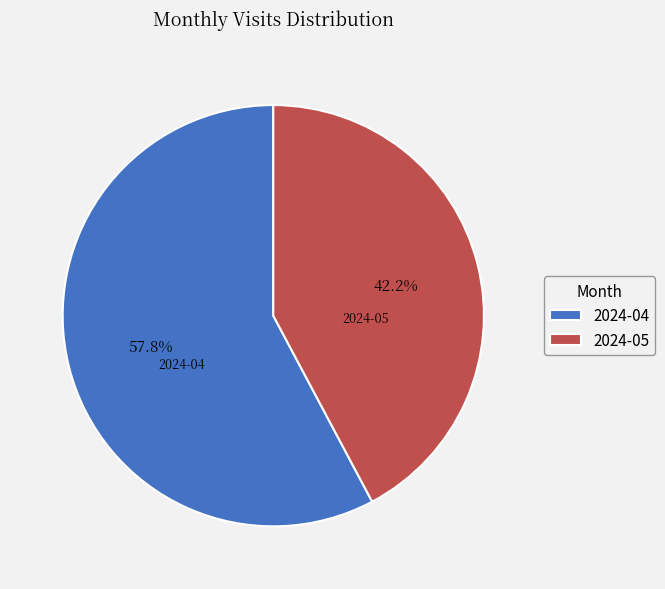

To the nearest percent, what portion does 2024-05 represent?

42%